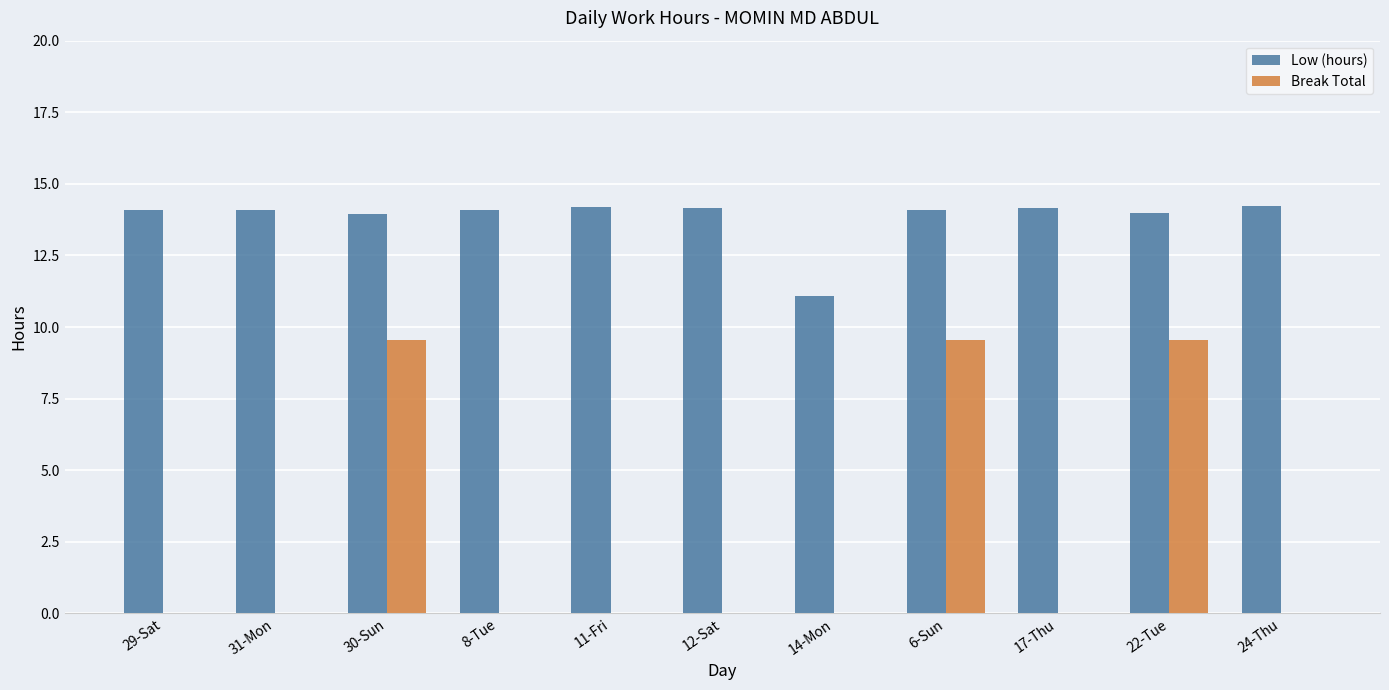

Where is Low (hours) nearest to the value 12?

14-Mon